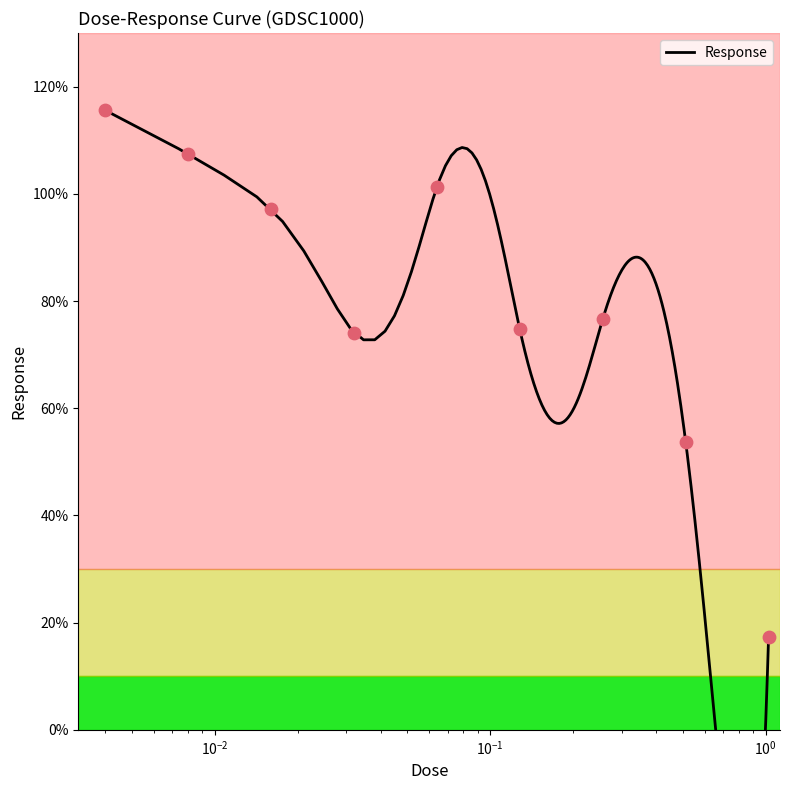

Between 0.008 and 0.256, which is larger?

0.008